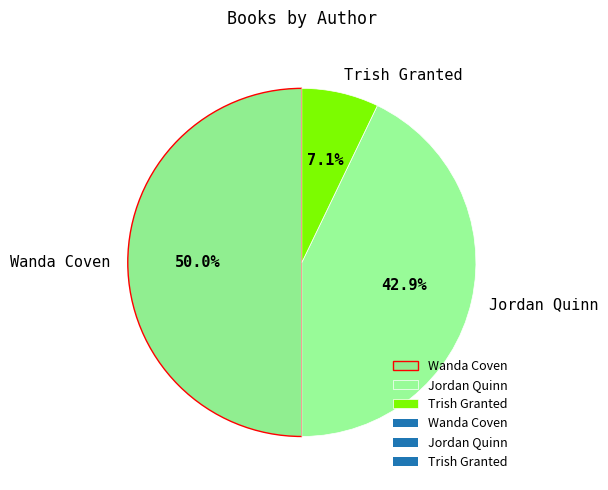

Between Jordan Quinn and Wanda Coven, which is larger?

Wanda Coven